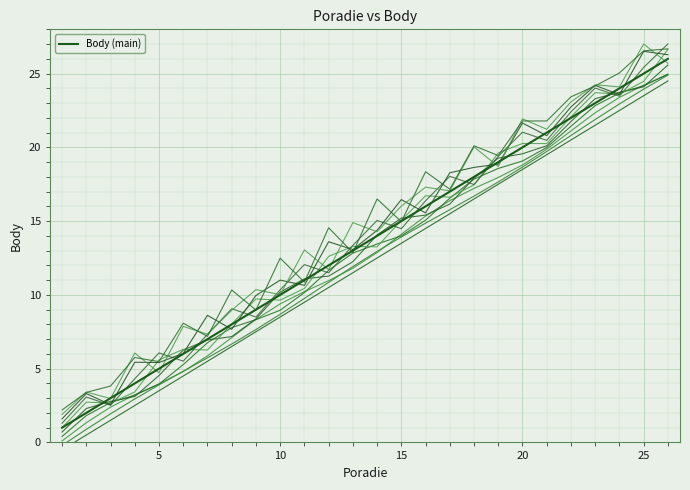

At which category does the chart reach its minimum across all series?

1